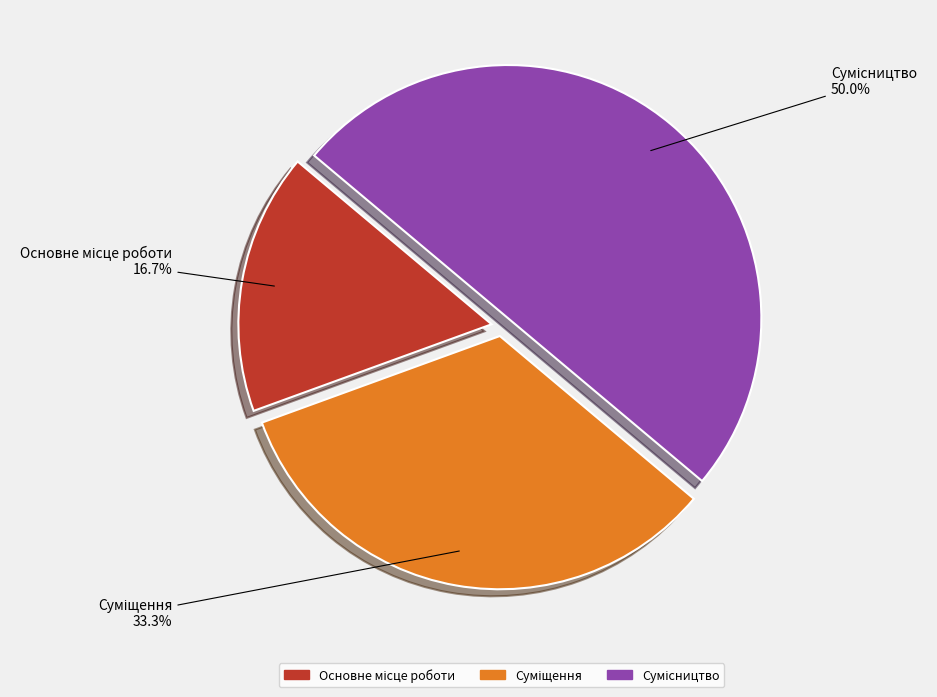

Which slice is the largest?

Сумісництво